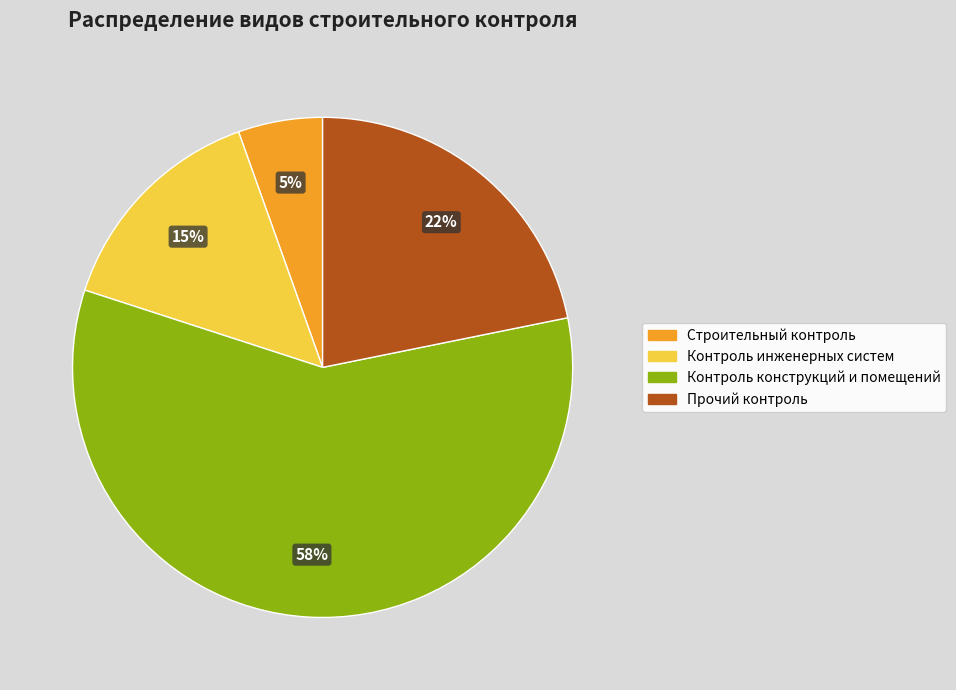

Is it true that Строительный контроль is 5% of the pie?

True